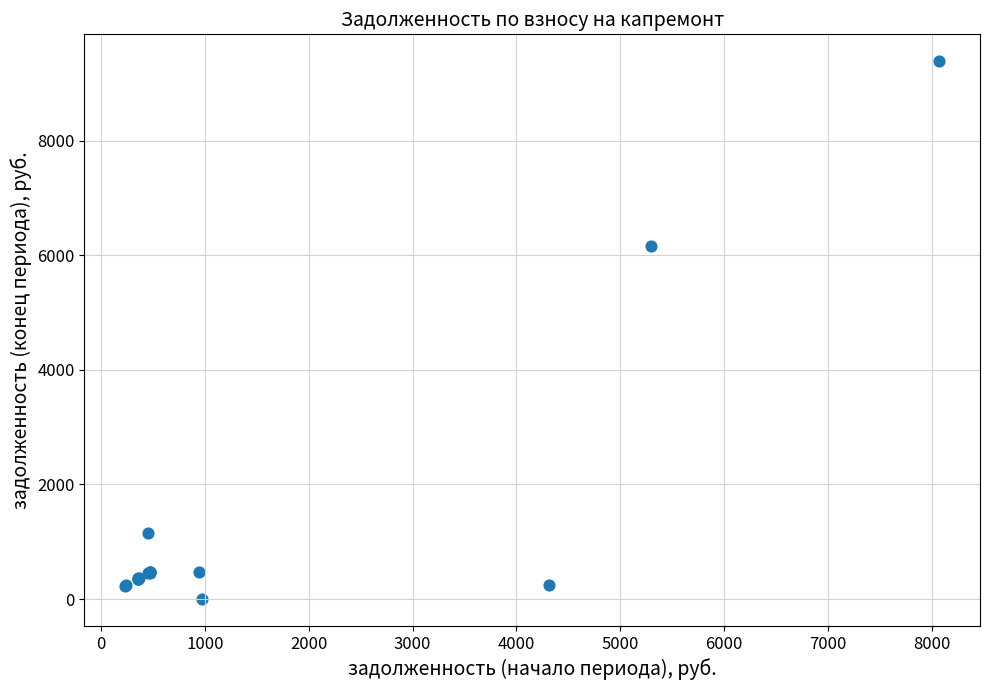

What Y value in the scatter plot is closest to 4694?

6164.5